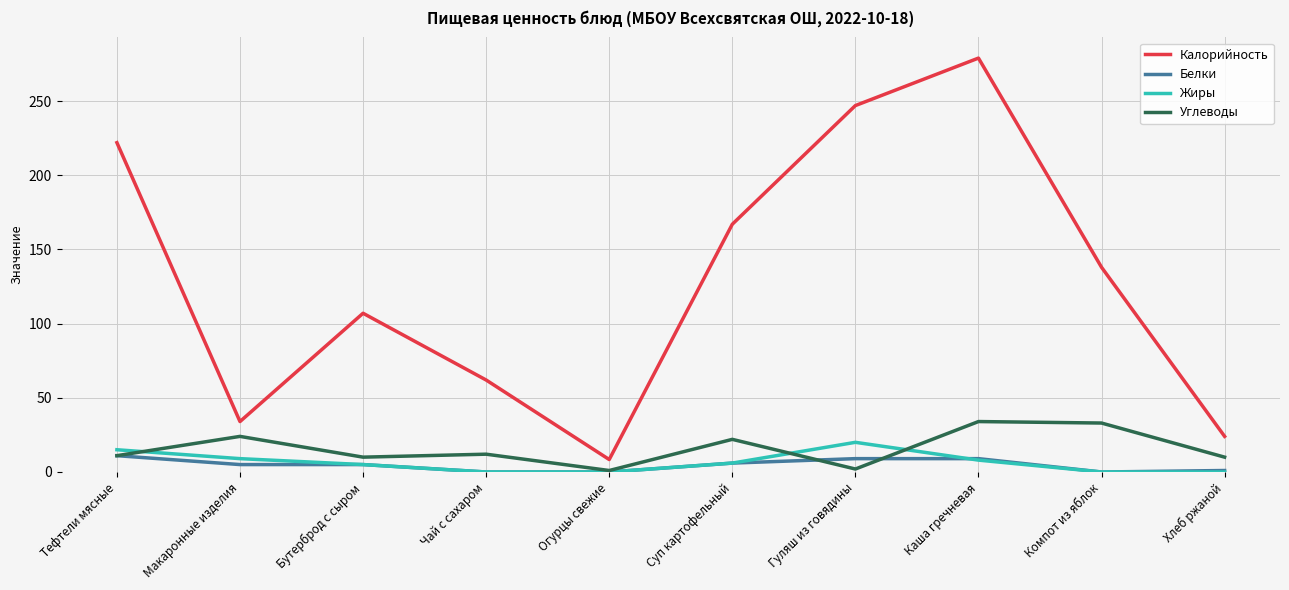

What is the total value across all series at Суп картофельный?

201.0